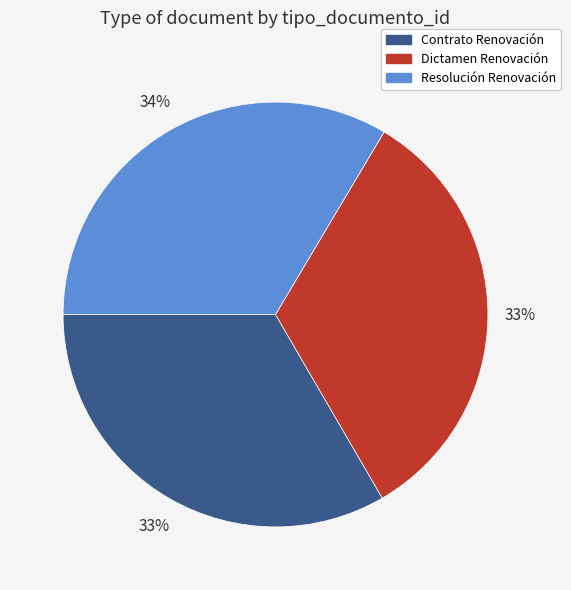

Approximately how many times larger is the value at Contrato Renovación compared to Dictamen Renovación?

1.0